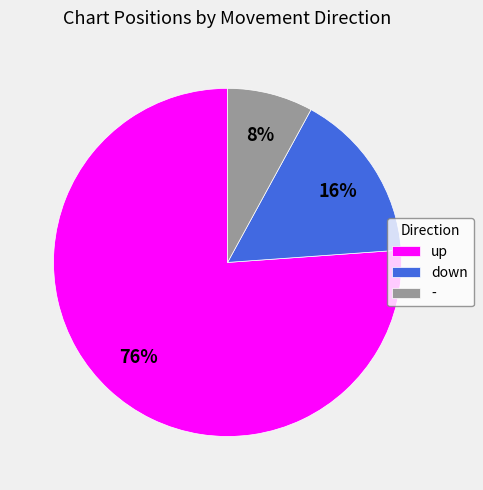

To the nearest percent, what portion does up represent?

76%